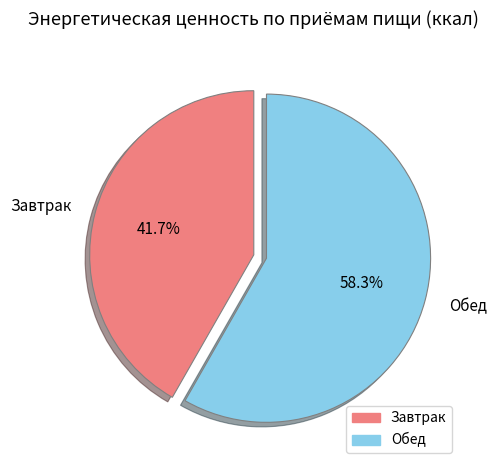

What percentage do Завтрак and Обед together represent?

100.0%